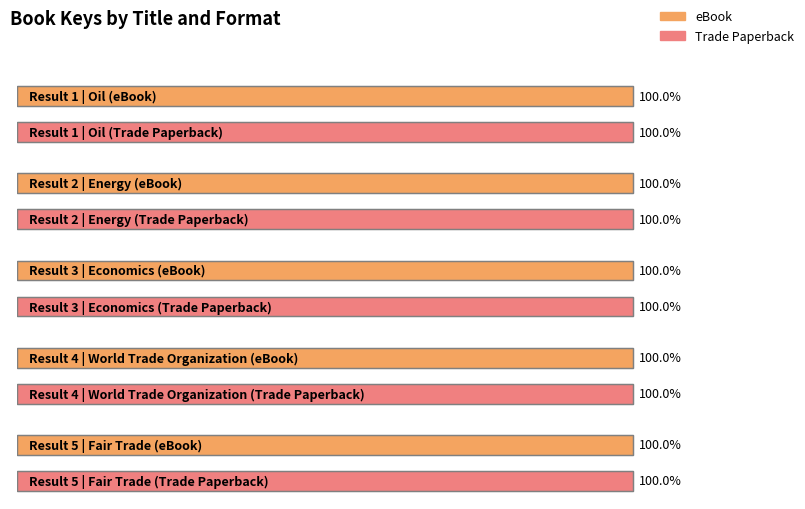

Rank the categories by eBook value from lowest to highest.

Economics, Energy, Fair Trade, World Trade Organization, Oil